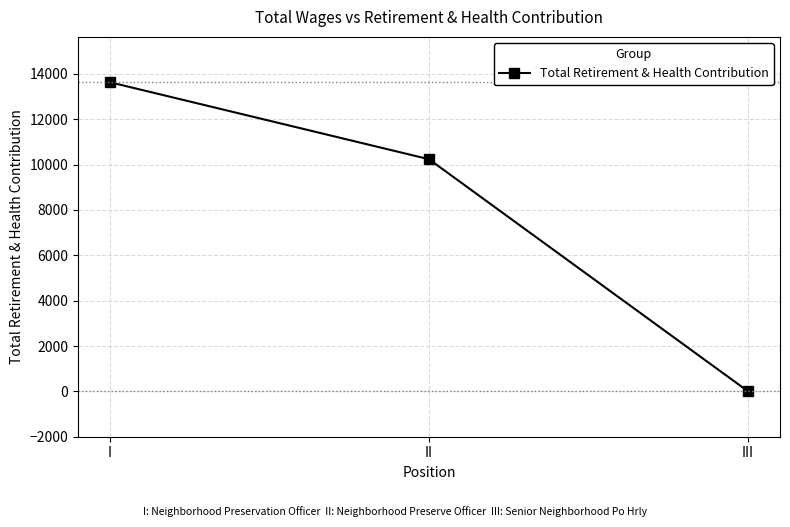

True or false: the data shows 6686 at I.

False